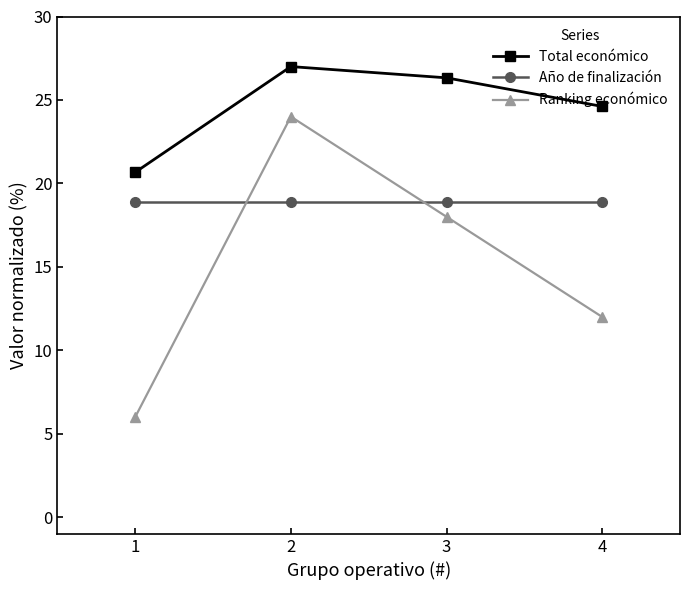

The value of Año de finalización at 3 is 26.5. True or false?

False